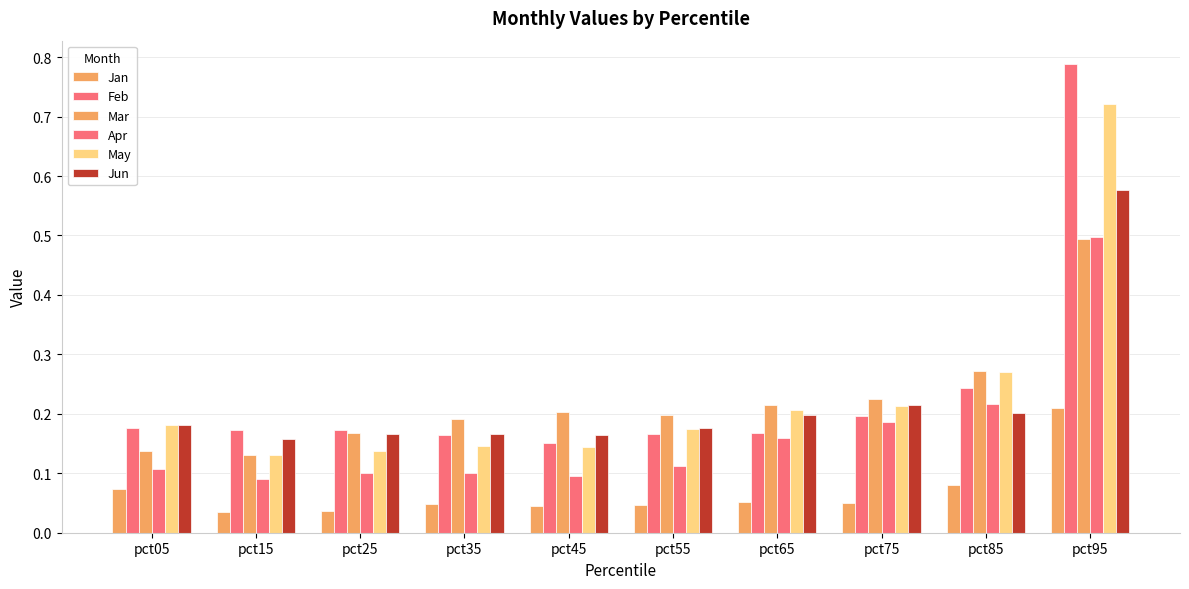

Count the Feb values in the range 0 to 1.

10